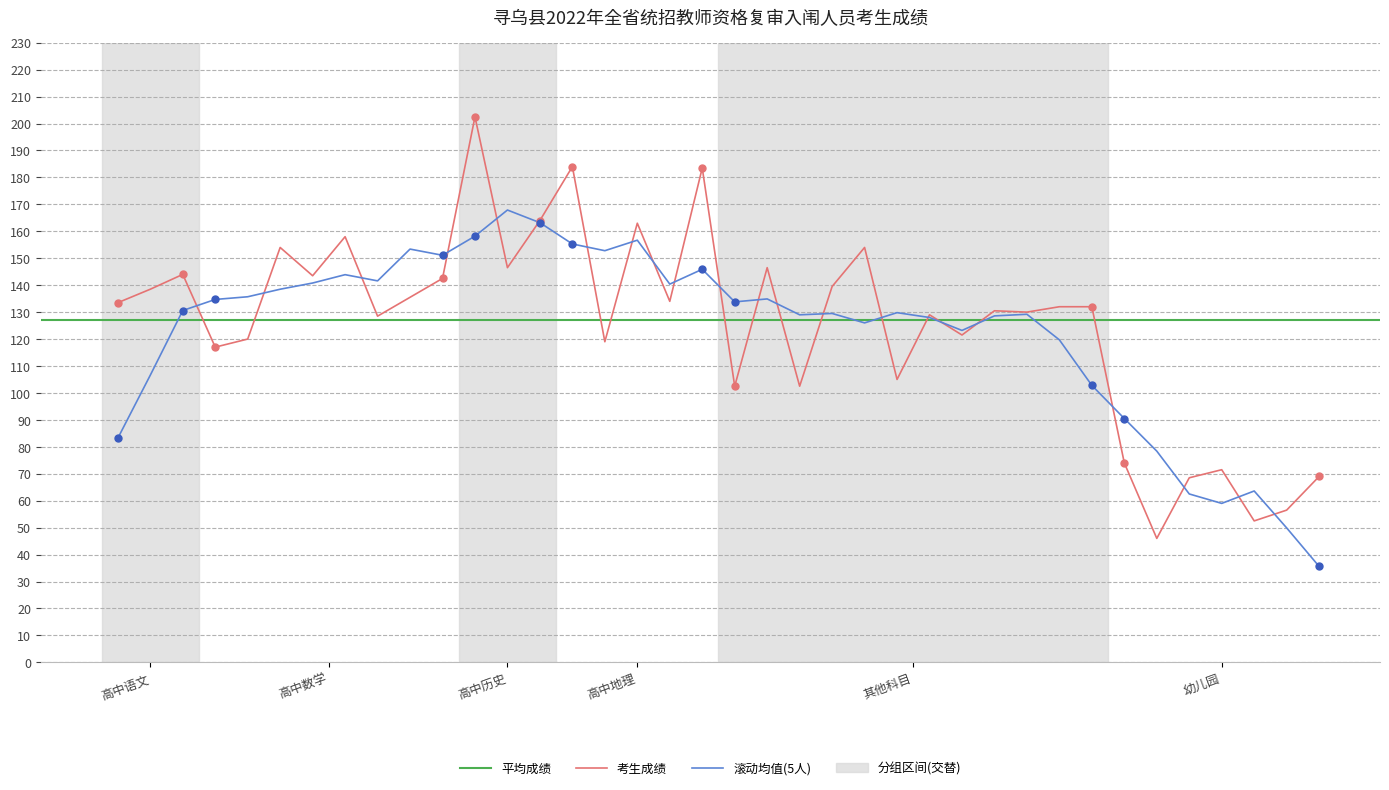

What is the difference between the second highest and minimum values?

138.0